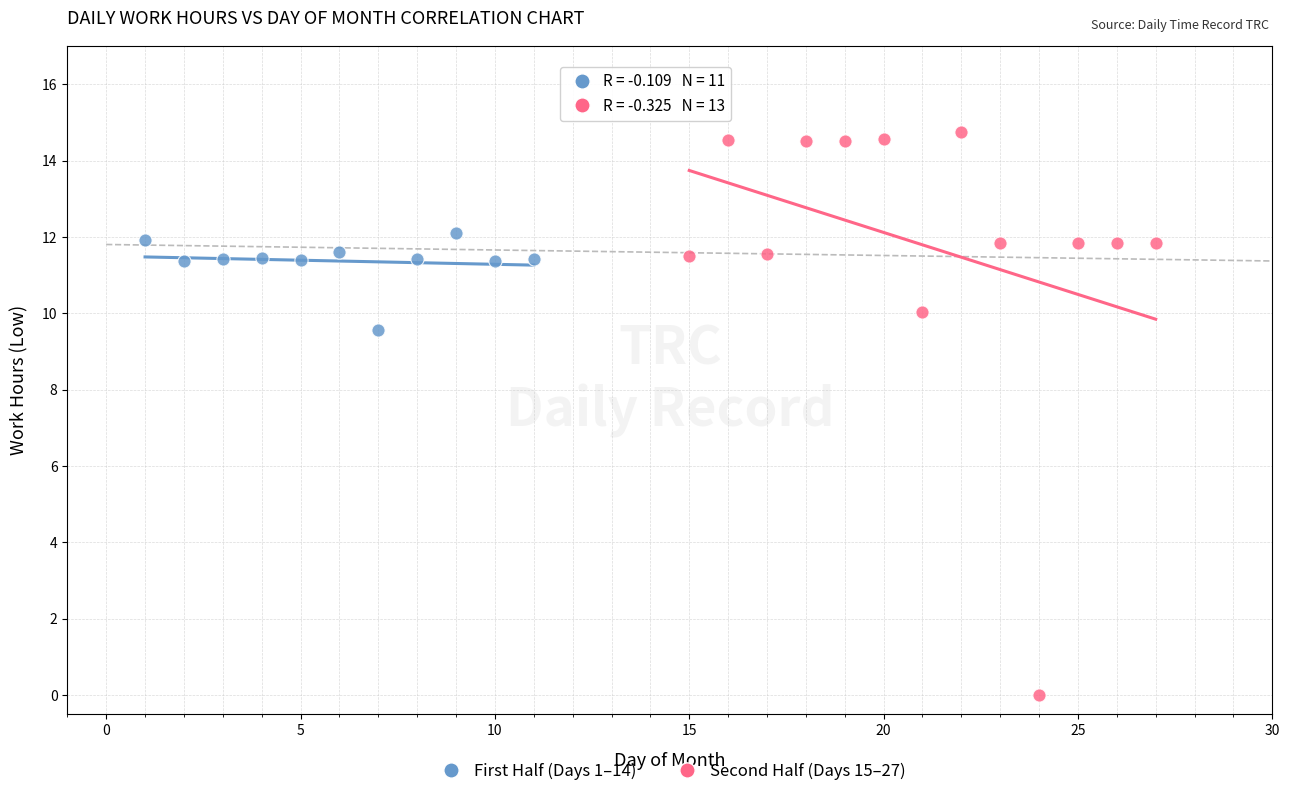

Which series has the widest spread of Y values?

Second Half (Days 15–27)